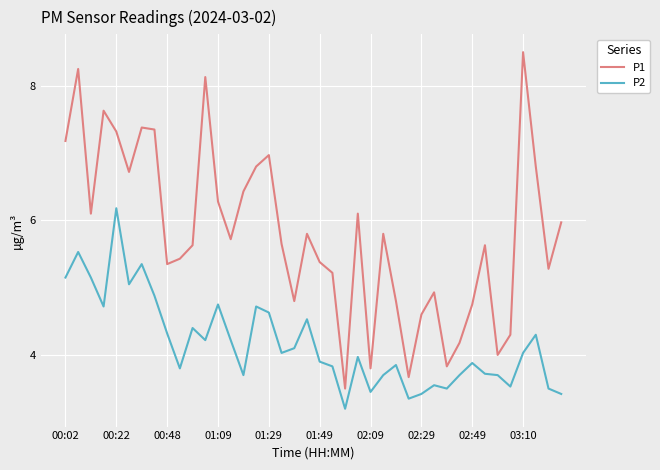

Which series has the widest spread of values?

P1